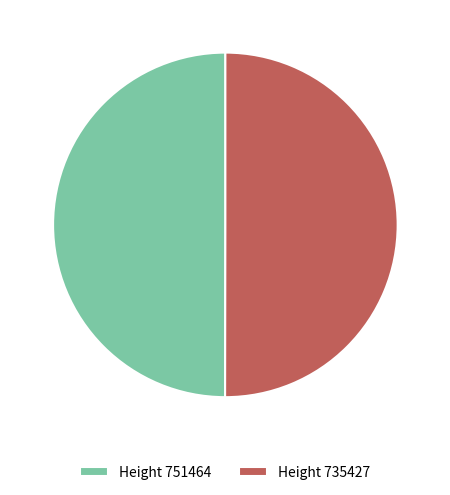

Combined, do Height 735427 and Height 751464 account for over 50%?

Yes